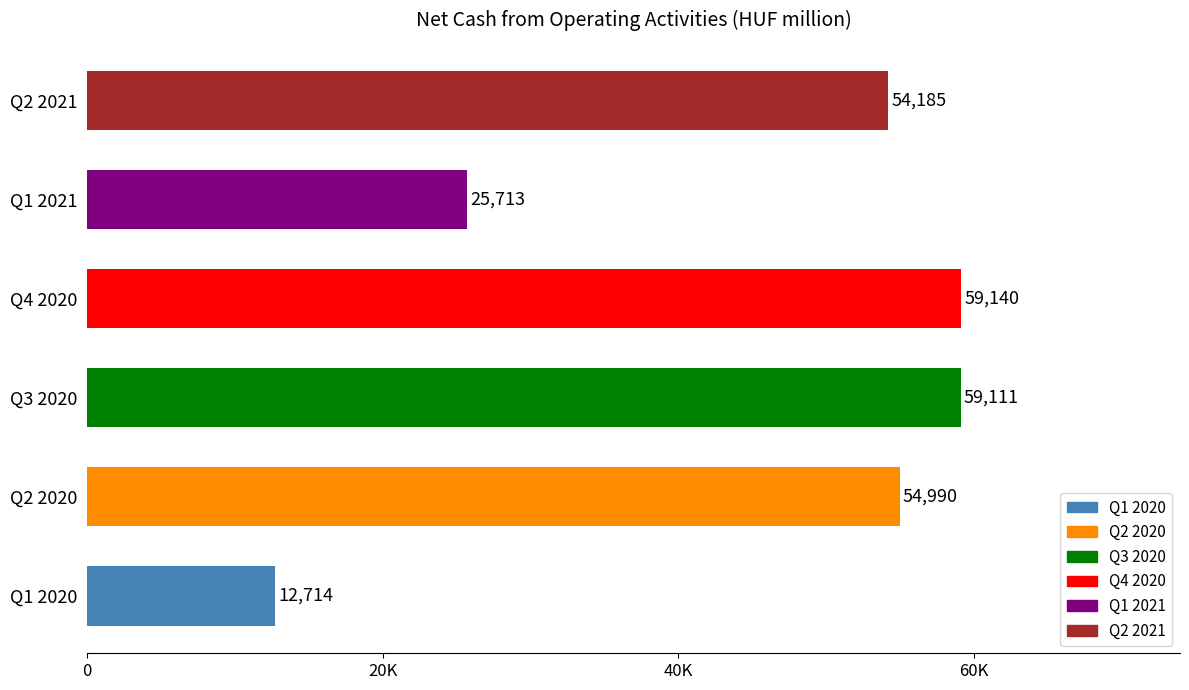

Does the chart contain any negative values?

No